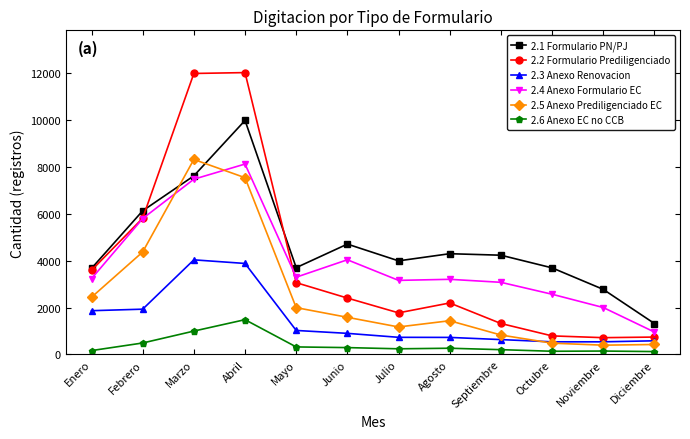

What is the sum of all 2.5 Anexo Prediligenciado EC values?

30967